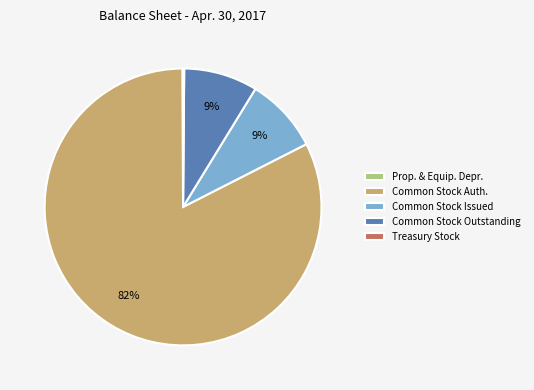

Combined, do Common Stock Outstanding and Common Stock Issued account for over 50%?

No